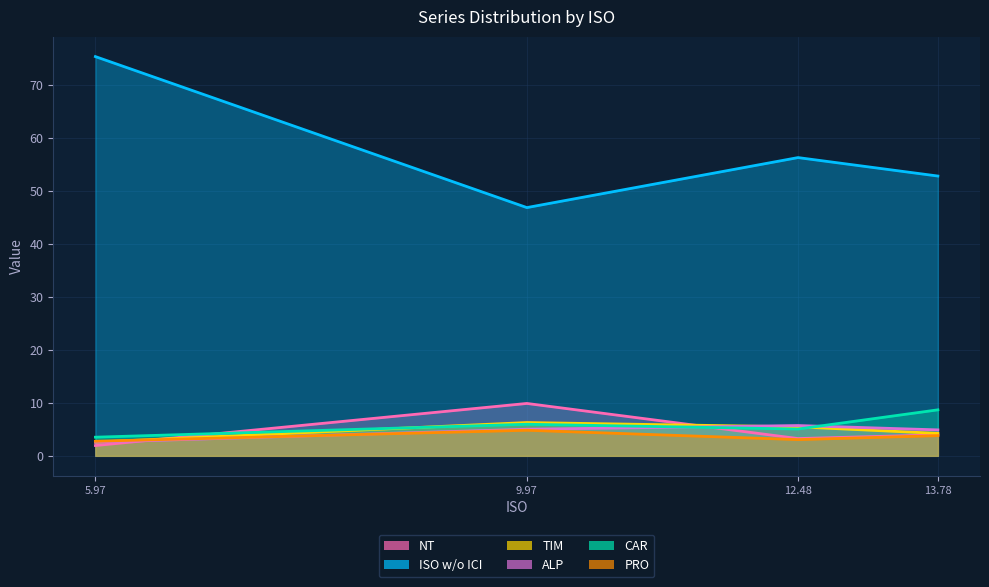

The TIM series shows 4.3 at 5.974436. True or false?

False